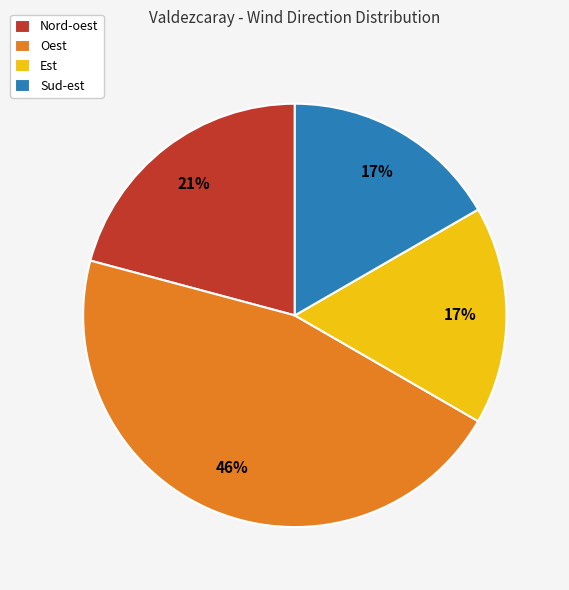

How many slices are in this pie chart?

4